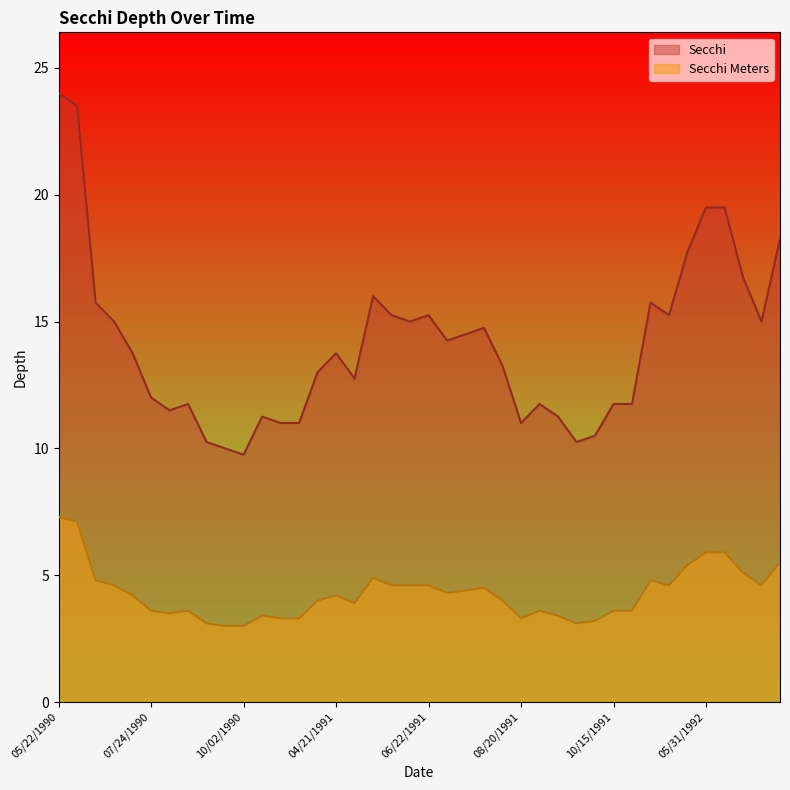

Where is the first local maximum for Secchi Meters?

08/14/1990